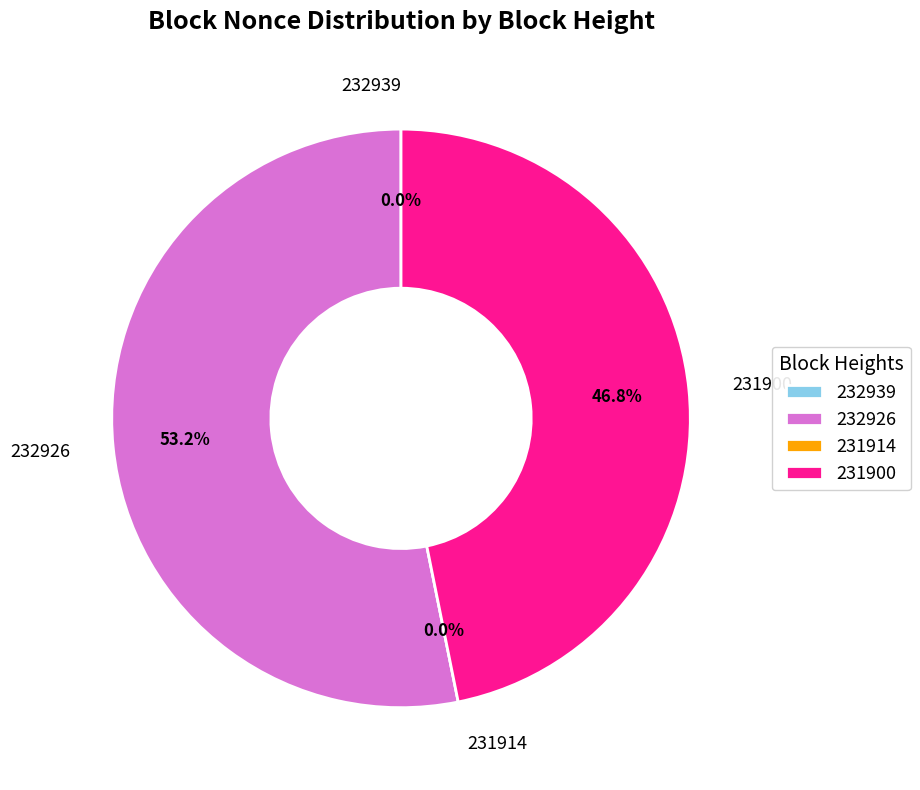

Rank the categories by value from lowest to highest.

231914, 232939, 231900, 232926